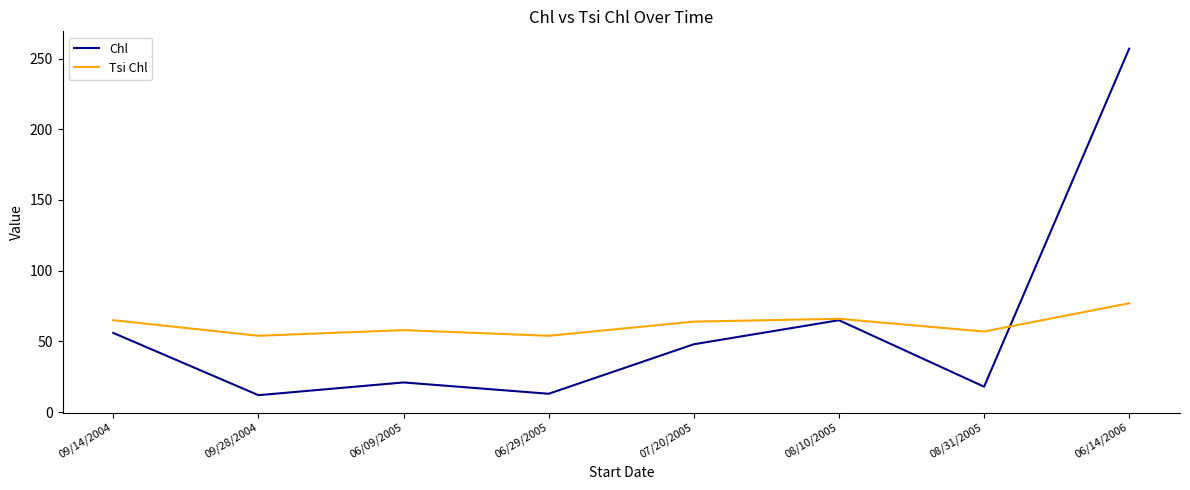

What is the smallest value displayed?

12